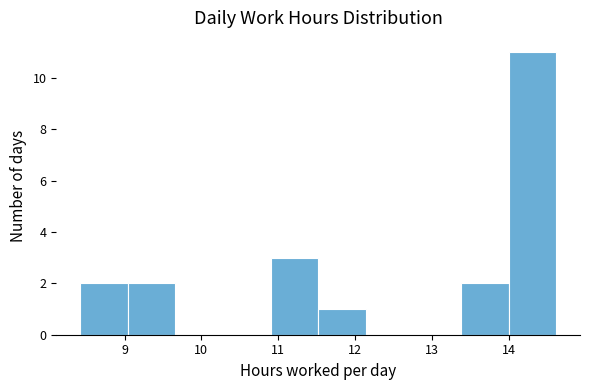

Reading left to right, list every bar in this chart as the range it spans on the x-axis followed by its height. Neither the bar edges nor the heights are printed on the chart, so give them approximately, as read against the axes.

8.42 to 9.04: 2
9.04 to 9.66: 2
9.66 to 10.28: 0
10.28 to 10.90: 0
10.90 to 11.52: 3
11.52 to 12.14: 1
12.14 to 12.76: 0
12.76 to 13.38: 0
13.38 to 14.00: 2
14.00 to 14.62: 11